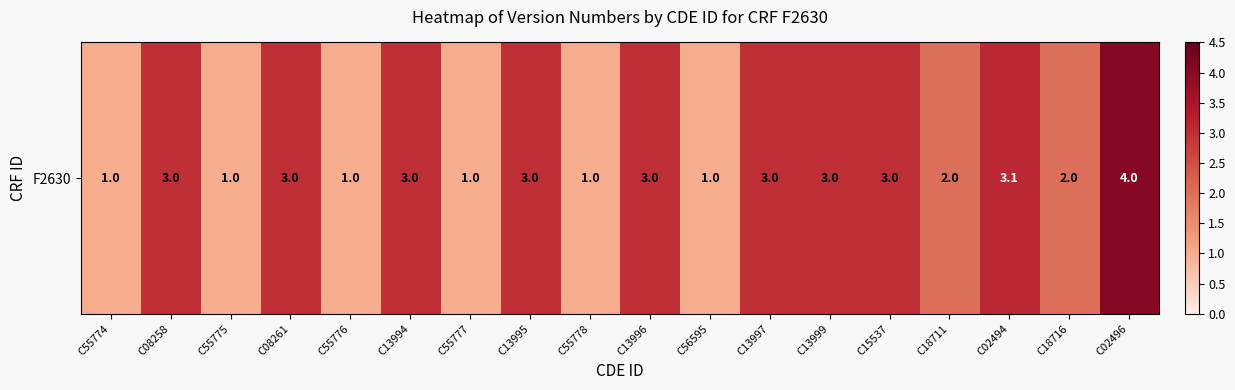

What is the sum of all values?

41.1